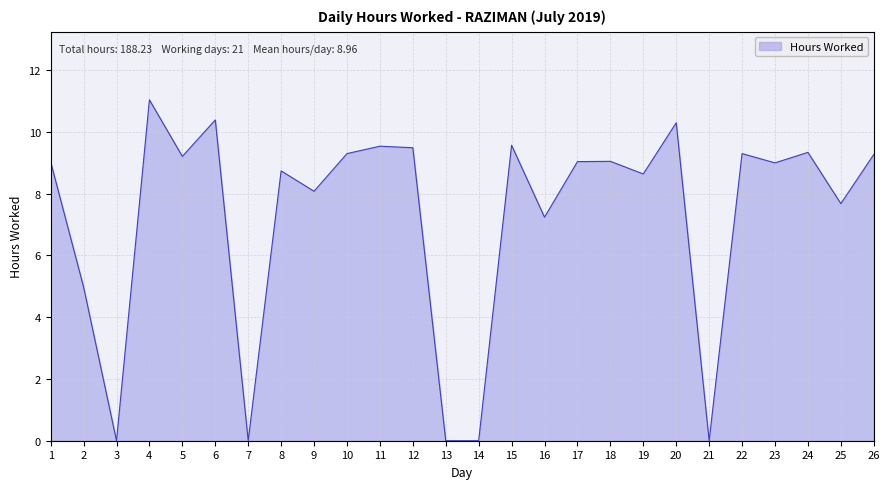

At which label is the value closest to 5?

2